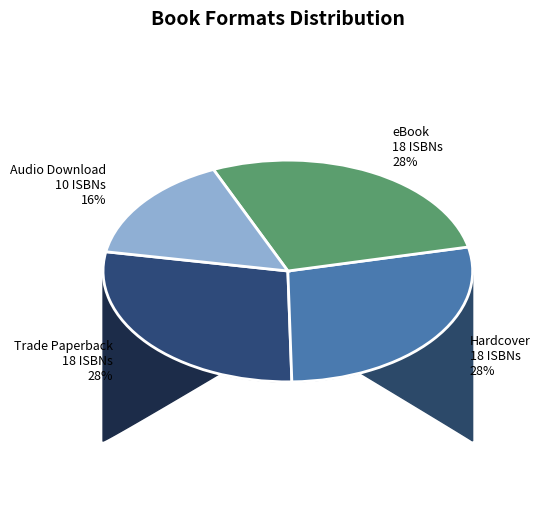

Which slice is the smallest?

Audio Download